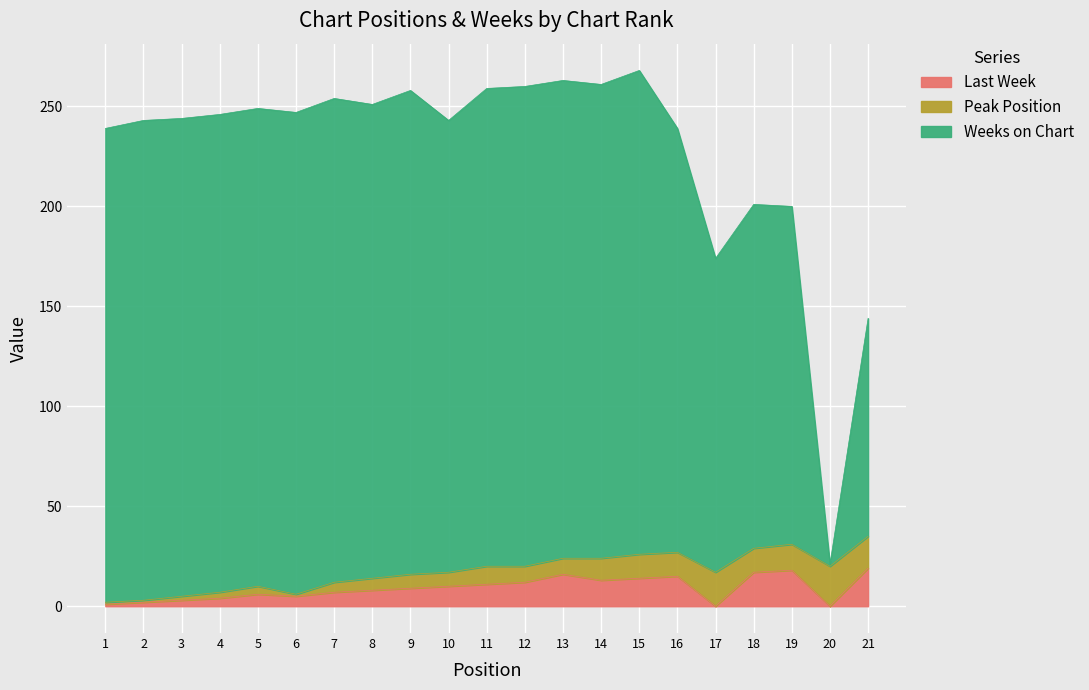

What is the total value across all series at 2?

243